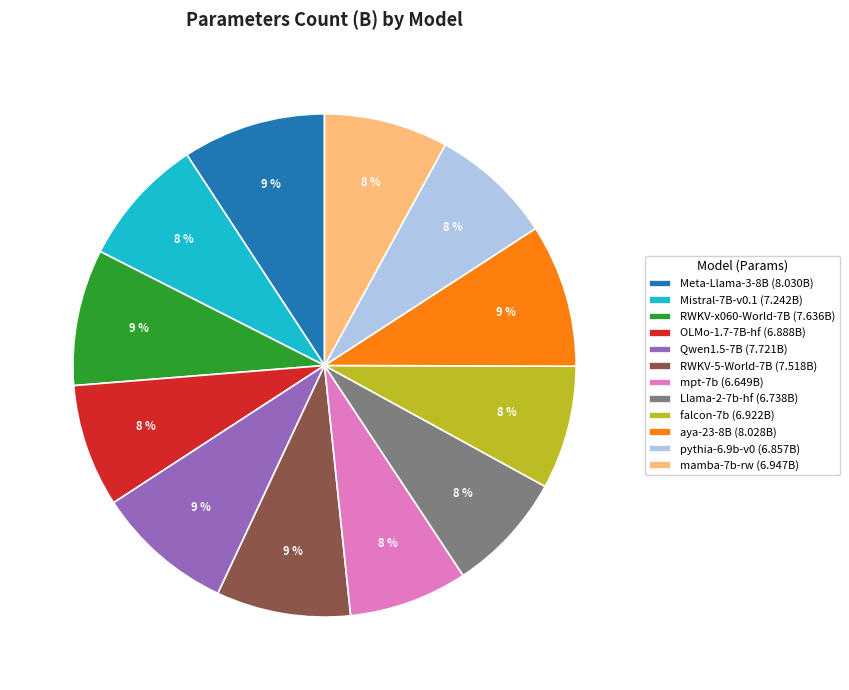

To the nearest percent, what is the average slice percentage?

8%